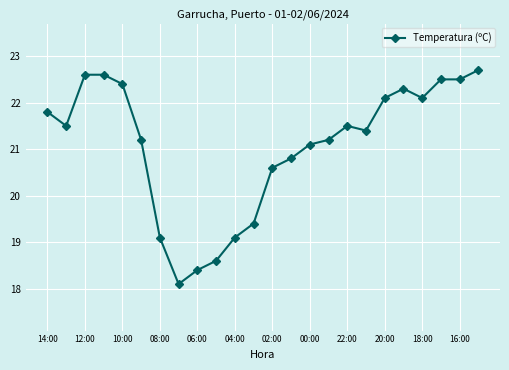

What is the value of the 10th point from the left?

18.6